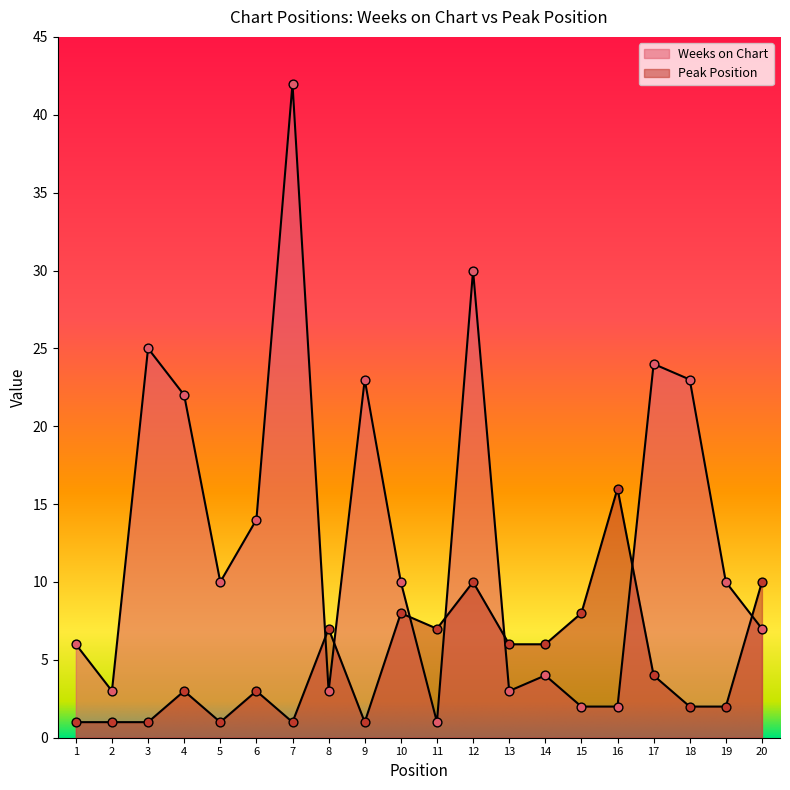

At how many categories does at least one series exceed 8?

13